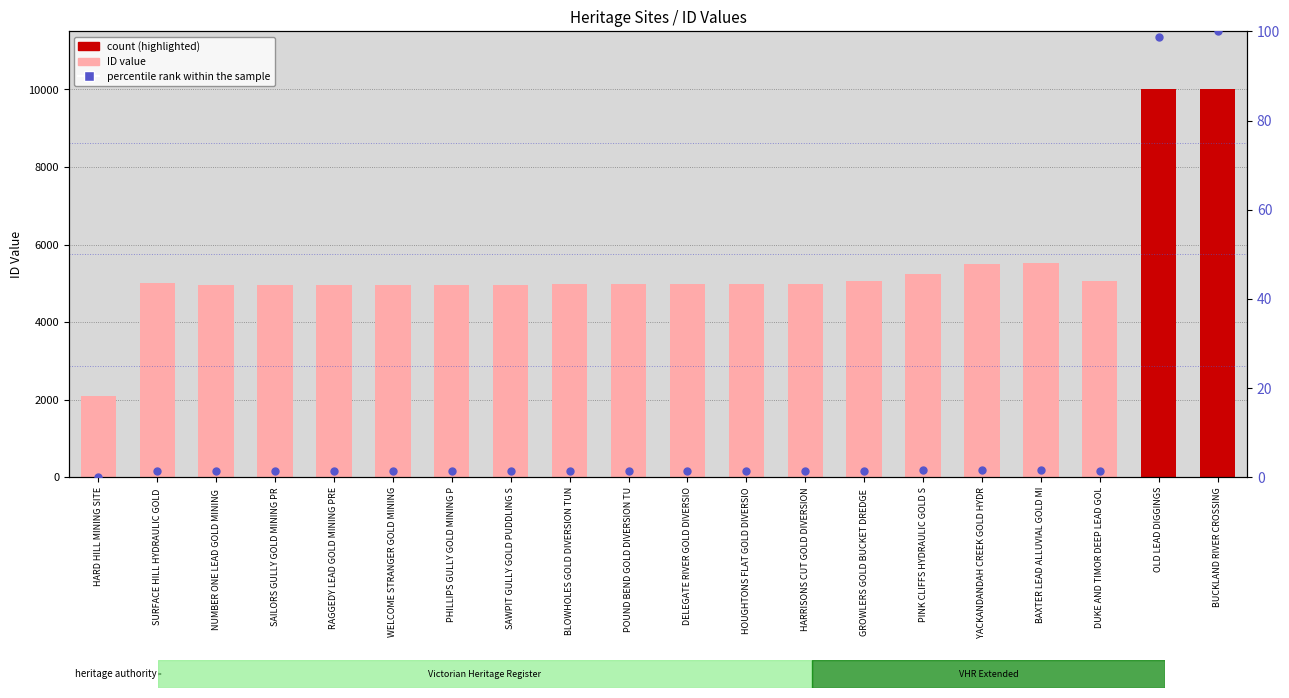

Which series has the largest total across all categories?

ID